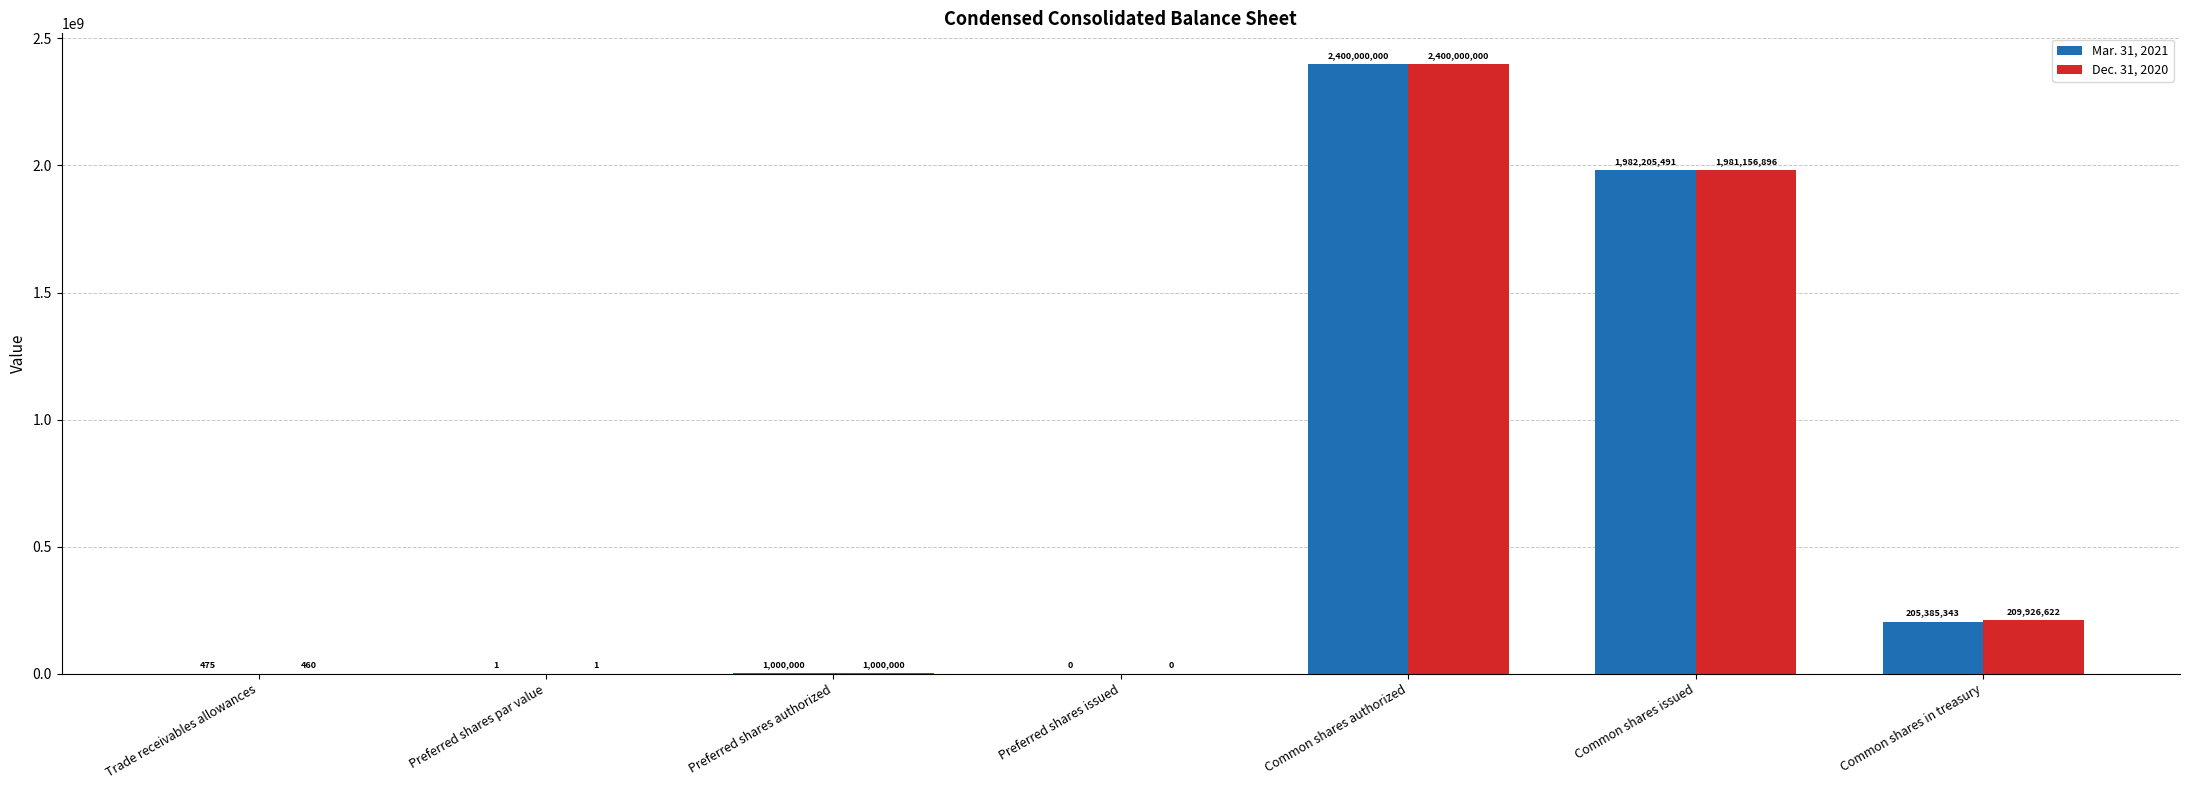

What value does the Mar. 31, 2021 series have at Trade receivables allowances, to the nearest 50?

500